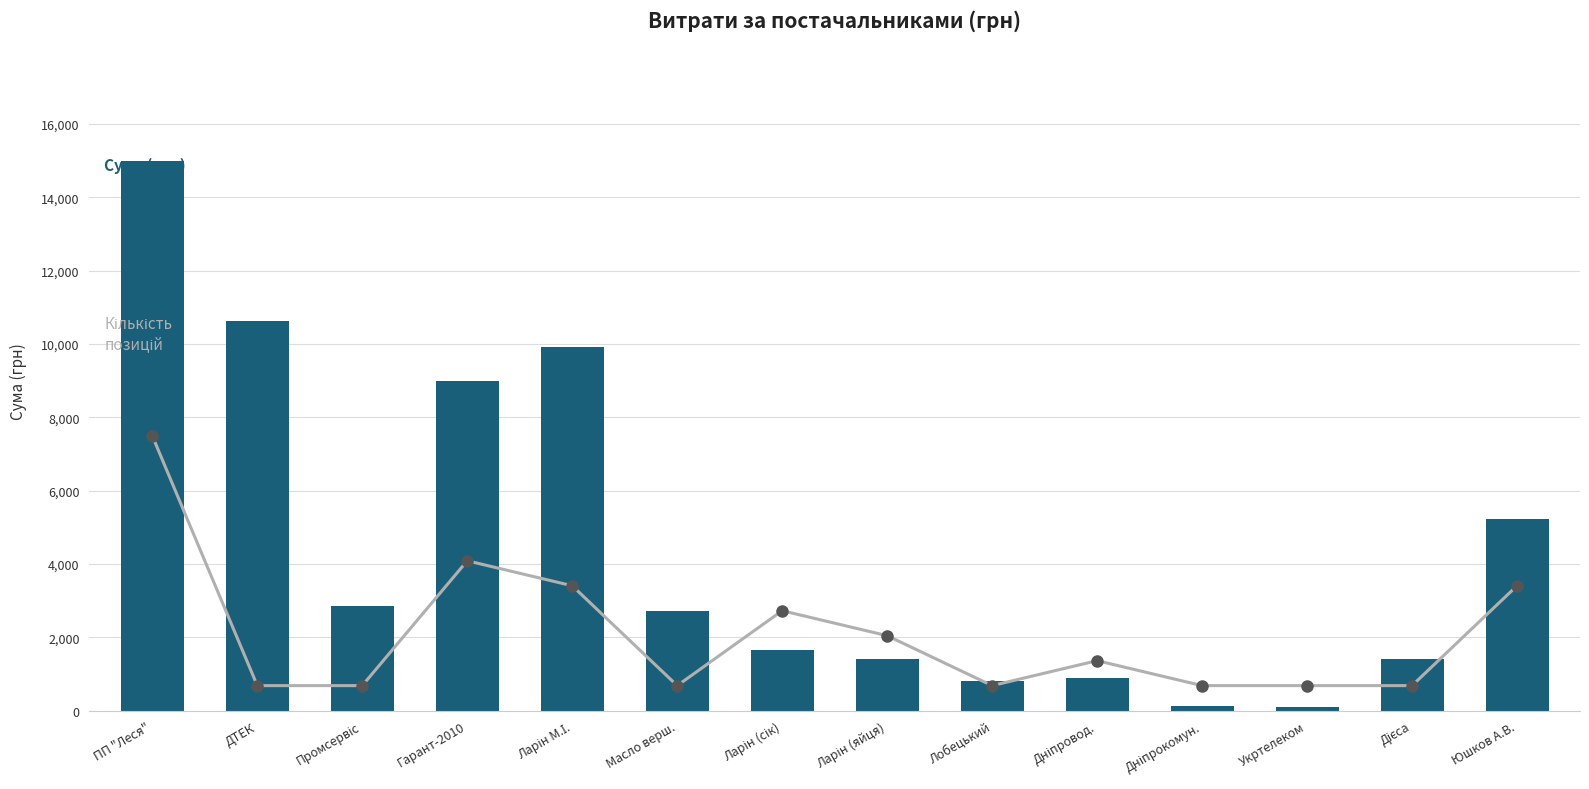

List the series in order of their overall mean, lowest first.

Кількість позицій, Сума (грн)